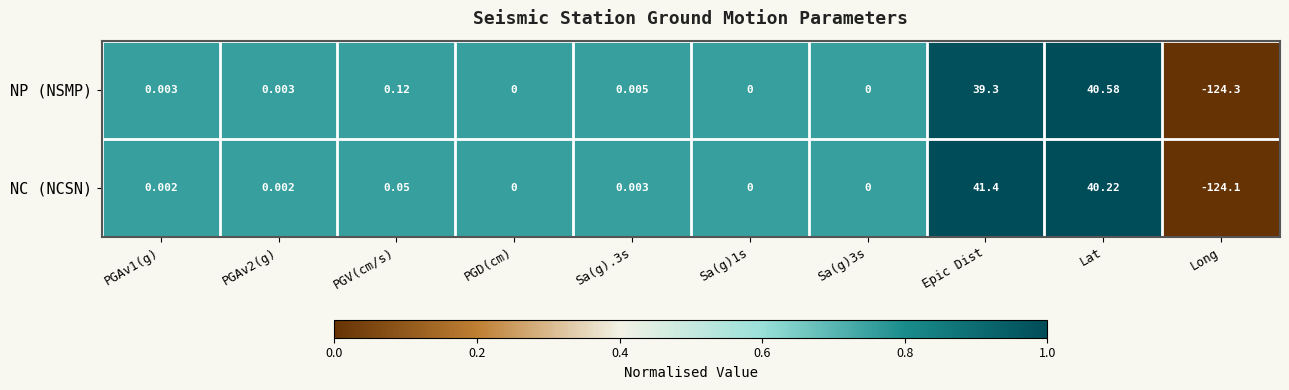

At which category is the sum across all series the highest?

Lat